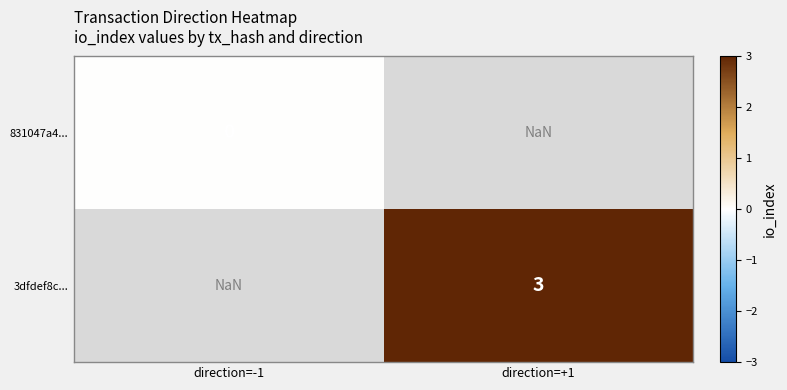

The 3dfdef8c... series shows 3.0 at direction=+1. True or false?

True